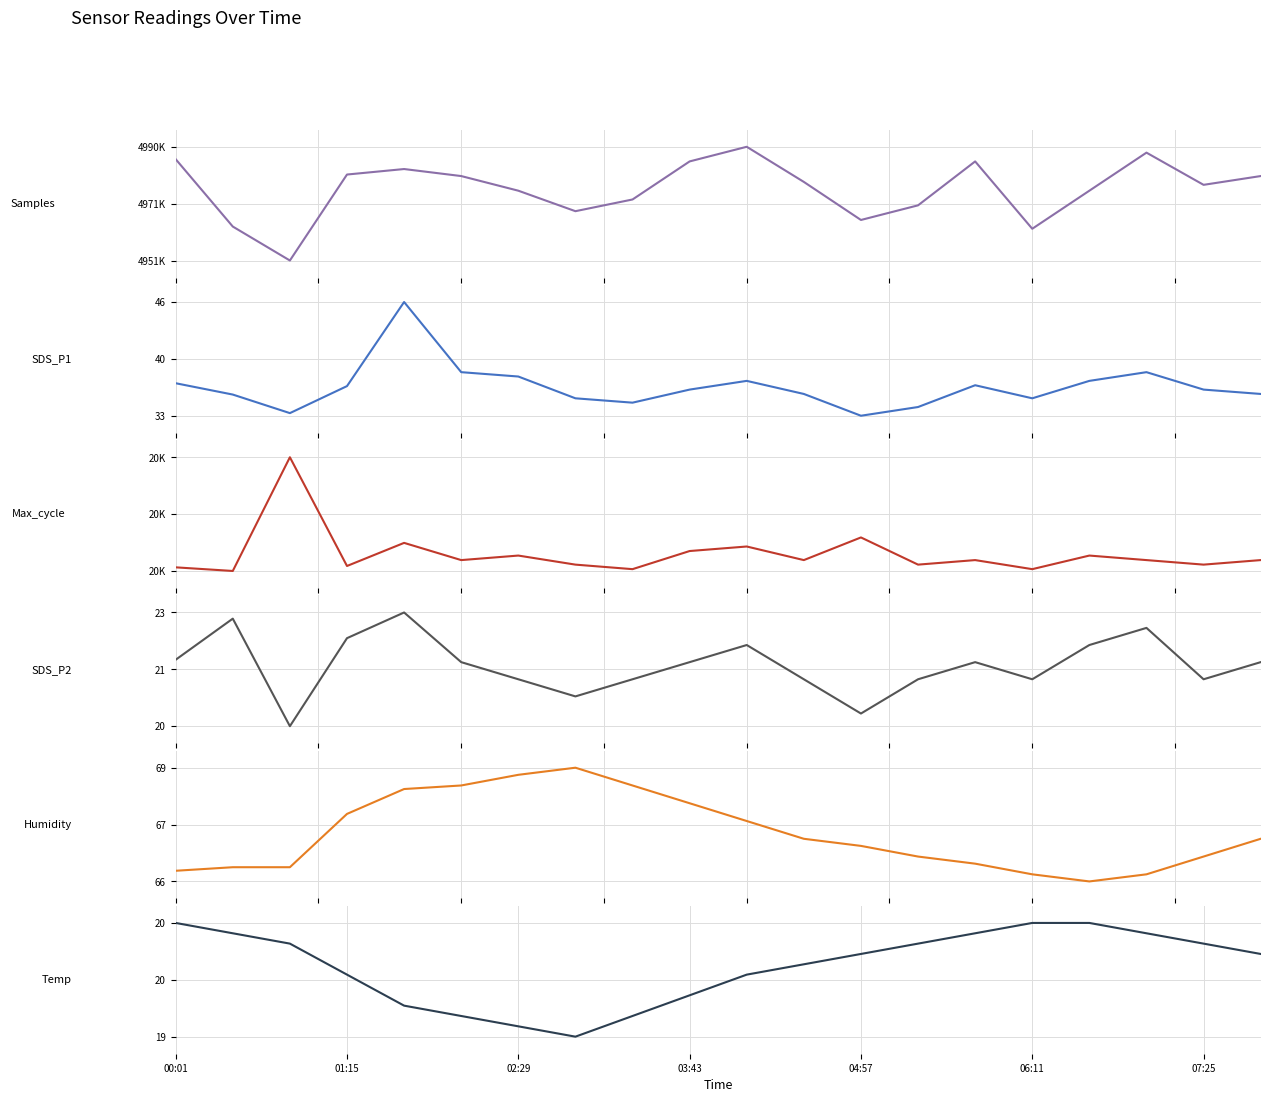

In Humidity, how many points are lower than both neighbors (excluding endpoints)?

1